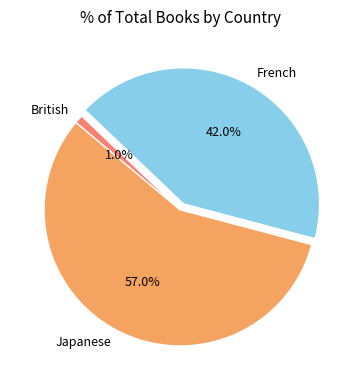

What percentage is NOT represented by French?

58.0%